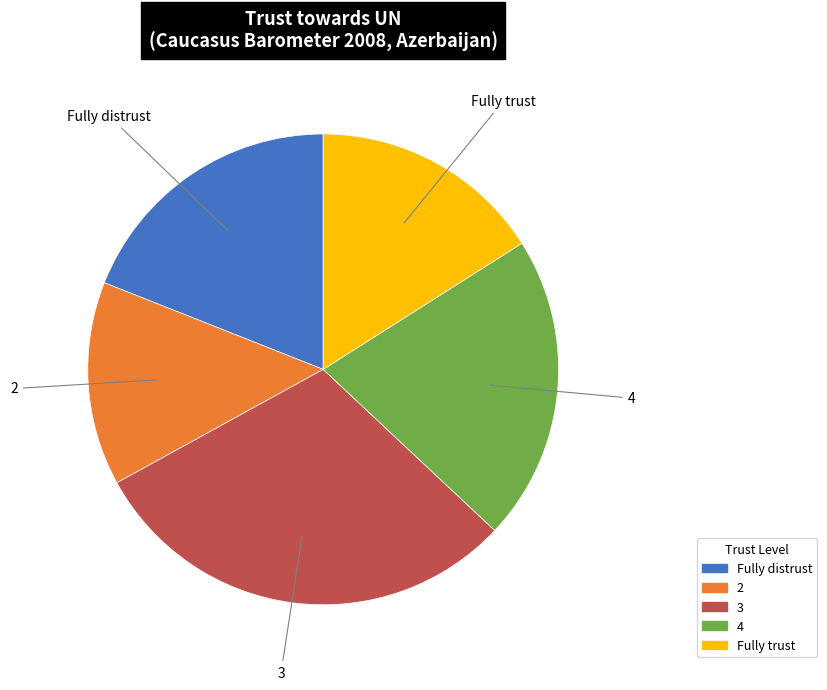

Approximately how many times larger is the value at 2 compared to 3?

0.5